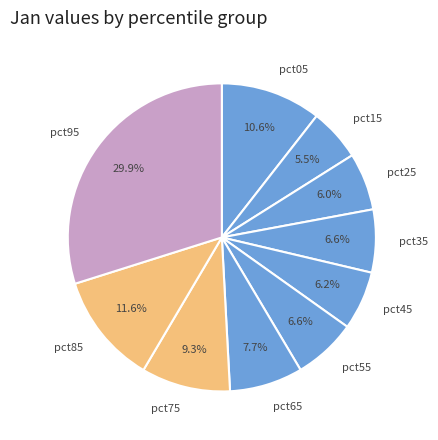

What percentage do pct35 and pct95 together represent?

36.5%